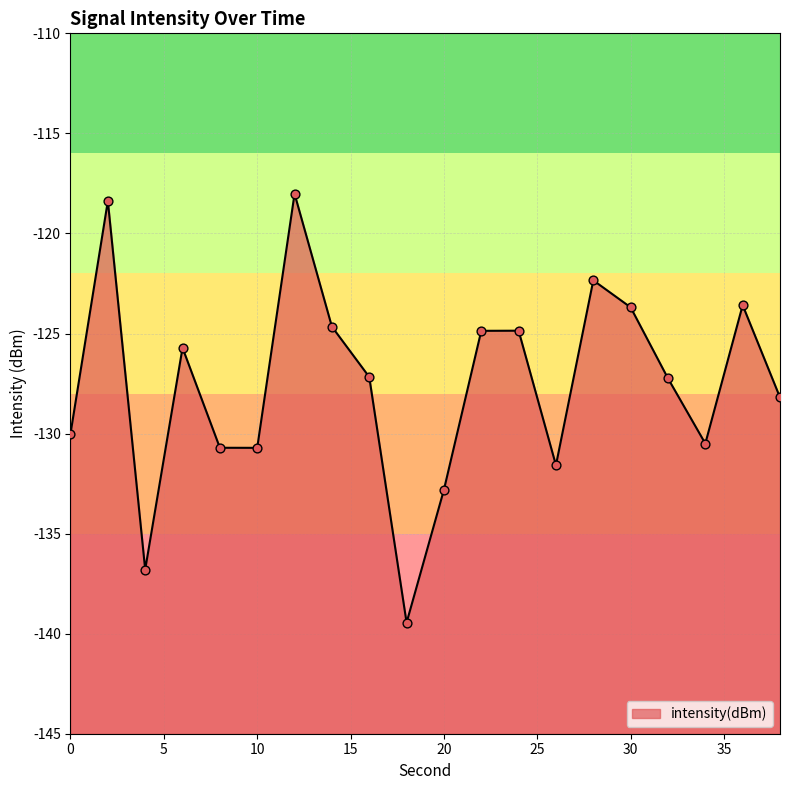

Which has a higher value, 22 or 26?

22